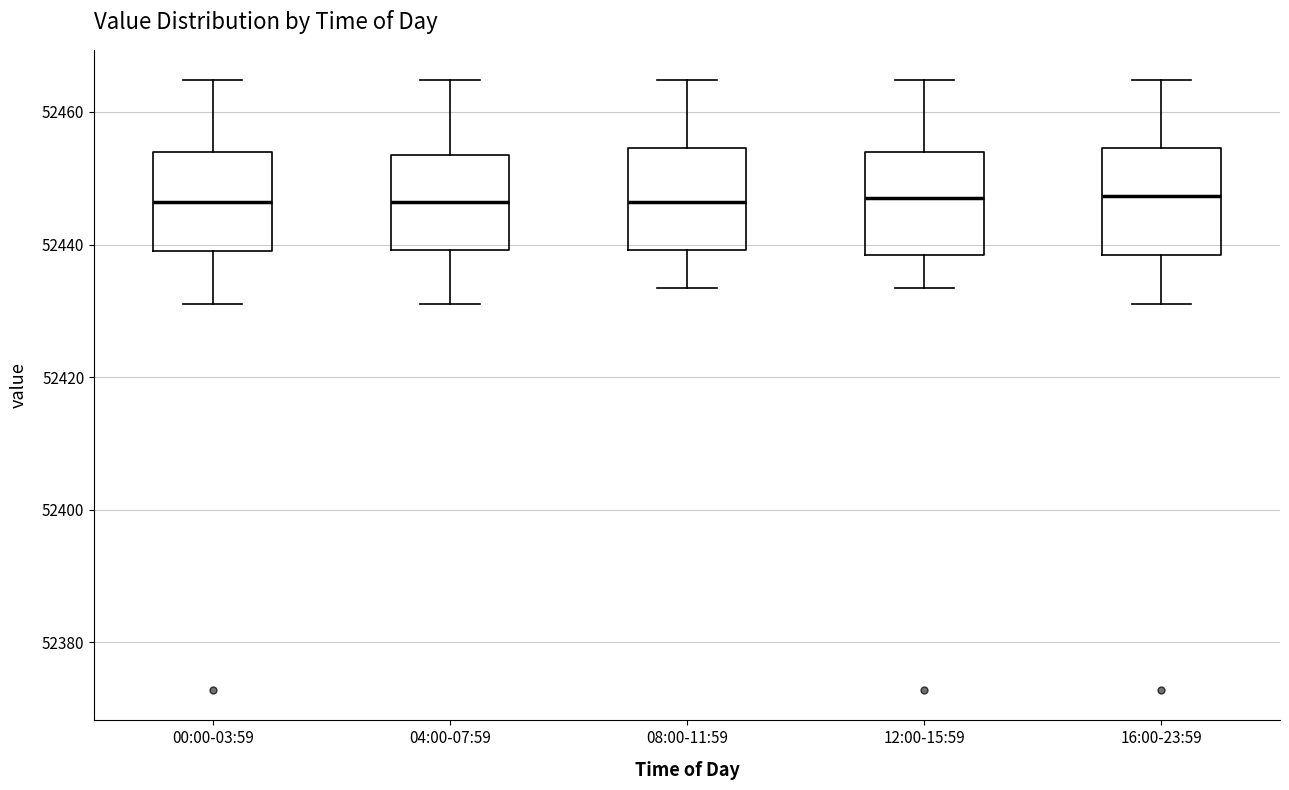

Reading left to right, transcribe this box plot: for each box, give where its median line is, the range the box spans, and where its two whiskers end, as read against the y-axis. The values are not printed on the chart, so give them approximately, as read against the axis.

00:00-03:59: median 52446, box 52440 to 52454, whiskers 52432 to 52464
04:00-07:59: median 52446, box 52440 to 52454, whiskers 52432 to 52464
08:00-11:59: median 52446, box 52440 to 52454, whiskers 52434 to 52464
12:00-15:59: median 52448, box 52438 to 52454, whiskers 52434 to 52464
16:00-23:59: median 52448, box 52438 to 52454, whiskers 52432 to 52464